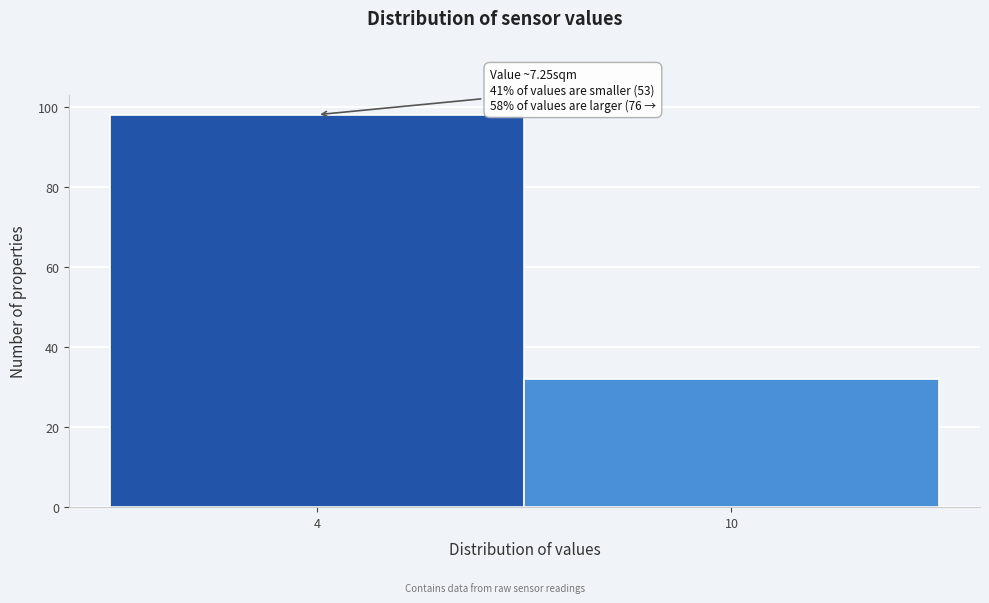

Reading right to left, transcribe all the data shown in this chart.

10=32	4=98